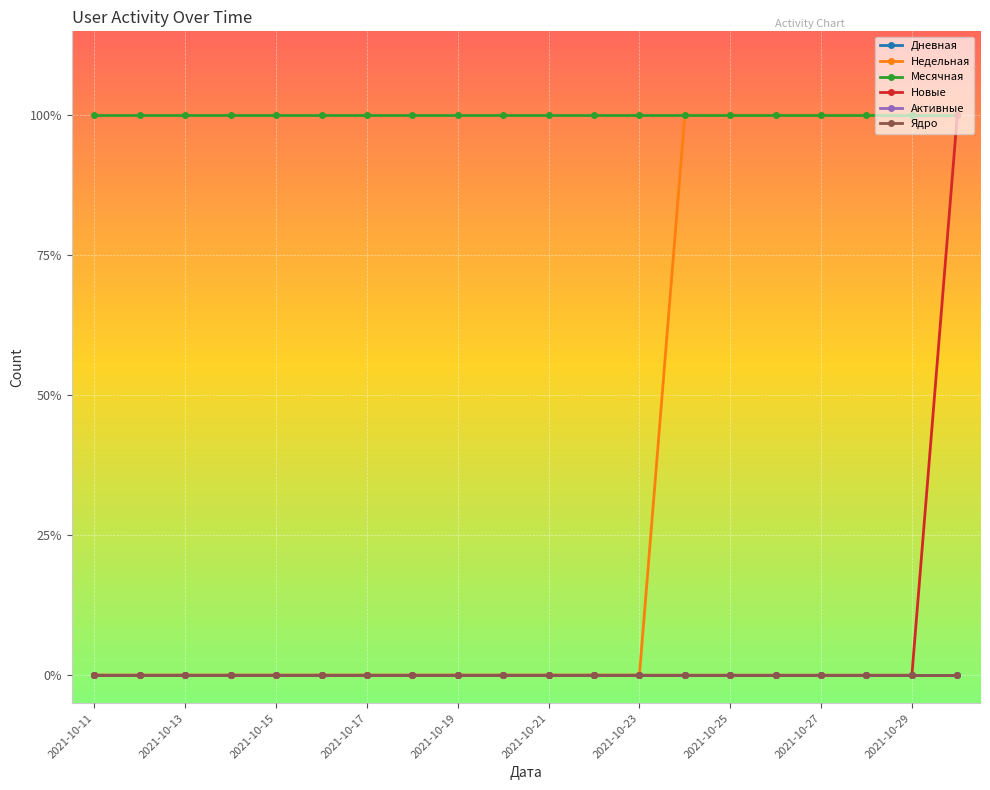

Does the chart have visible grid lines?

Yes